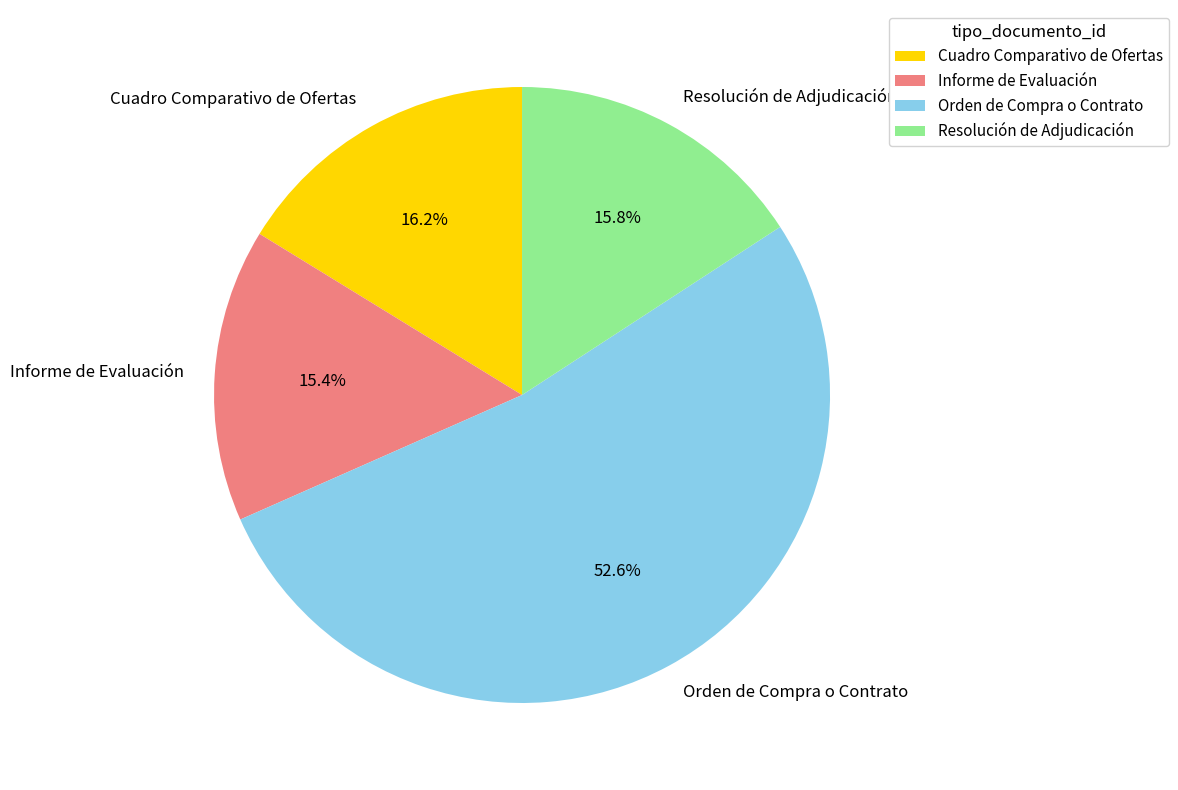

What is the ratio of the value at Orden de Compra o Contrato to the value at Informe de Evaluación?

3.4